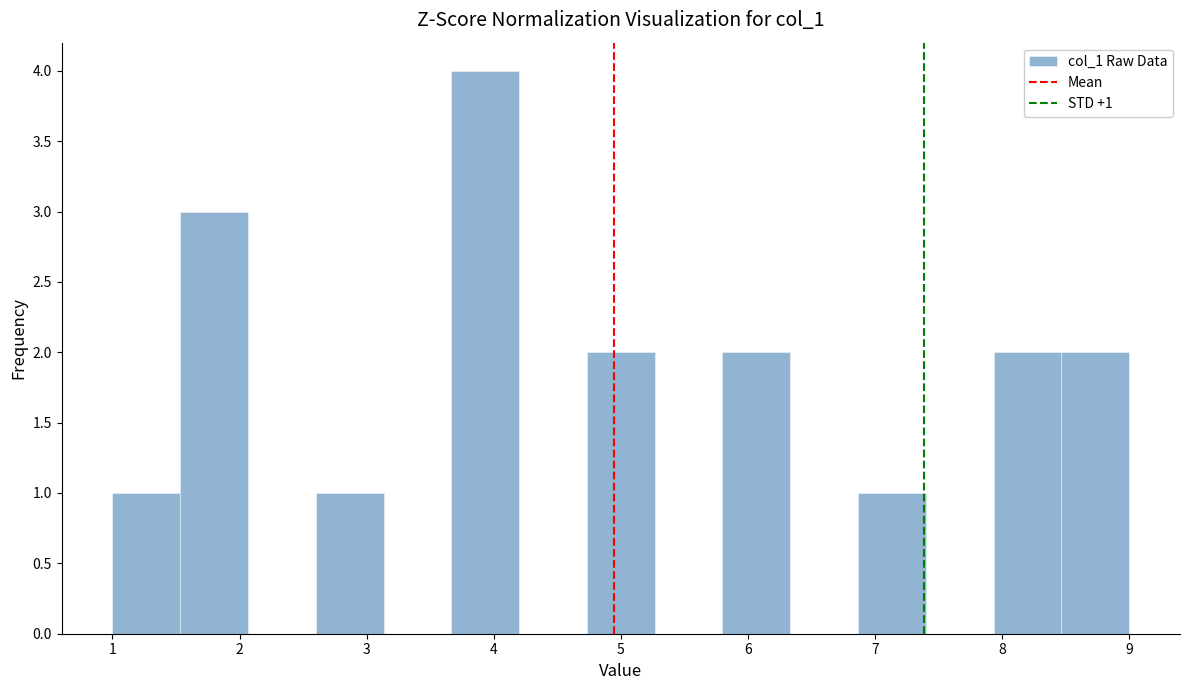

Over which range of the x-axis is the bar tallest?

3.7 to 4.2